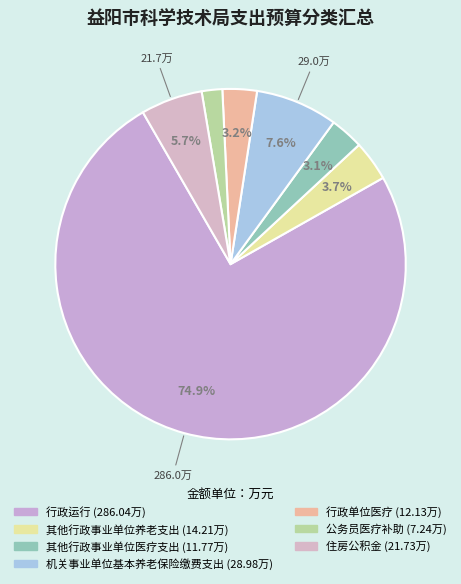

How many segments does this pie chart have?

7